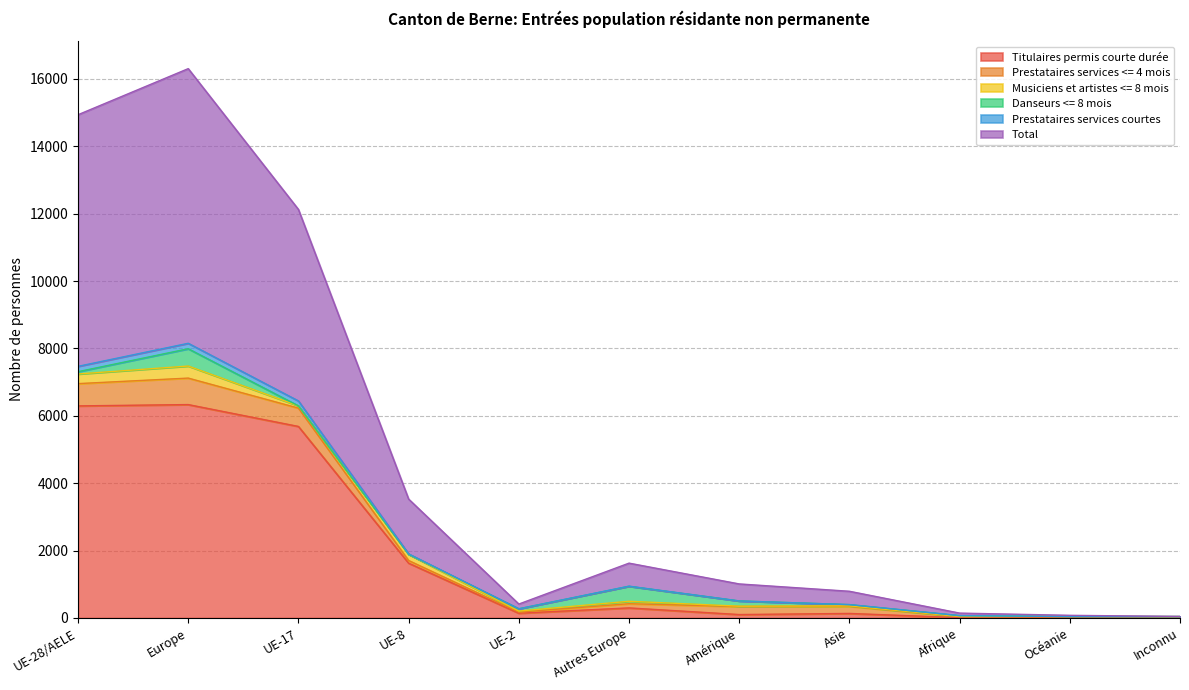

Is it true that Titulaires permis courte durée equals 20 at Océanie?

False